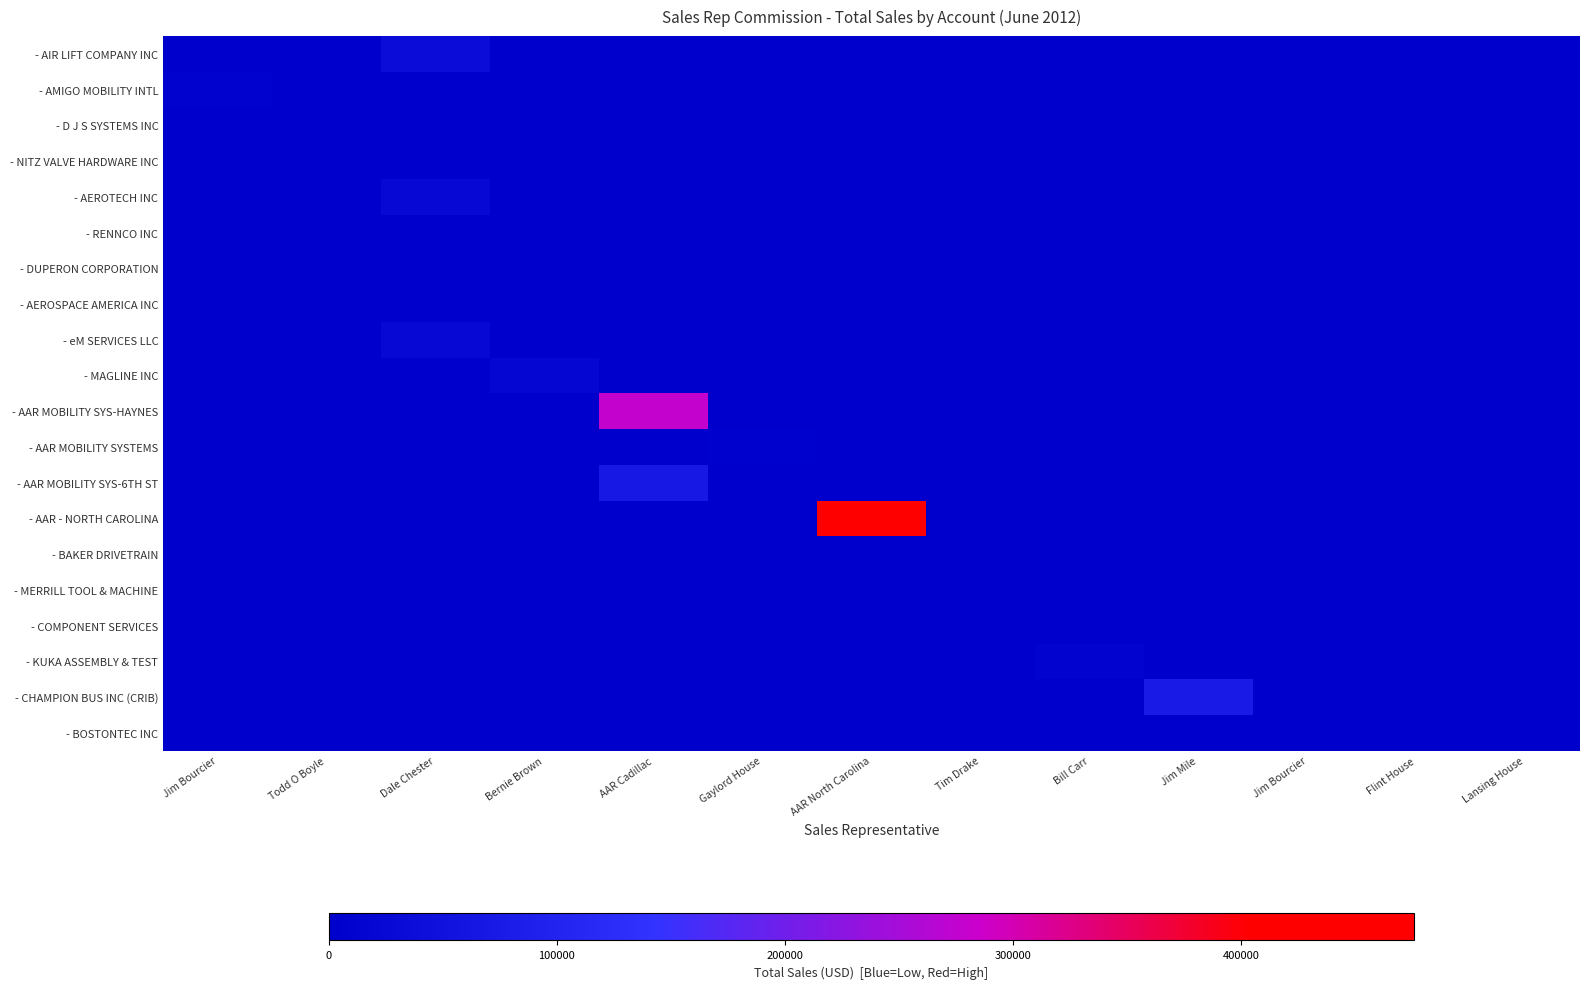

At which category does the chart reach its peak across all series?

AAR North Carolina